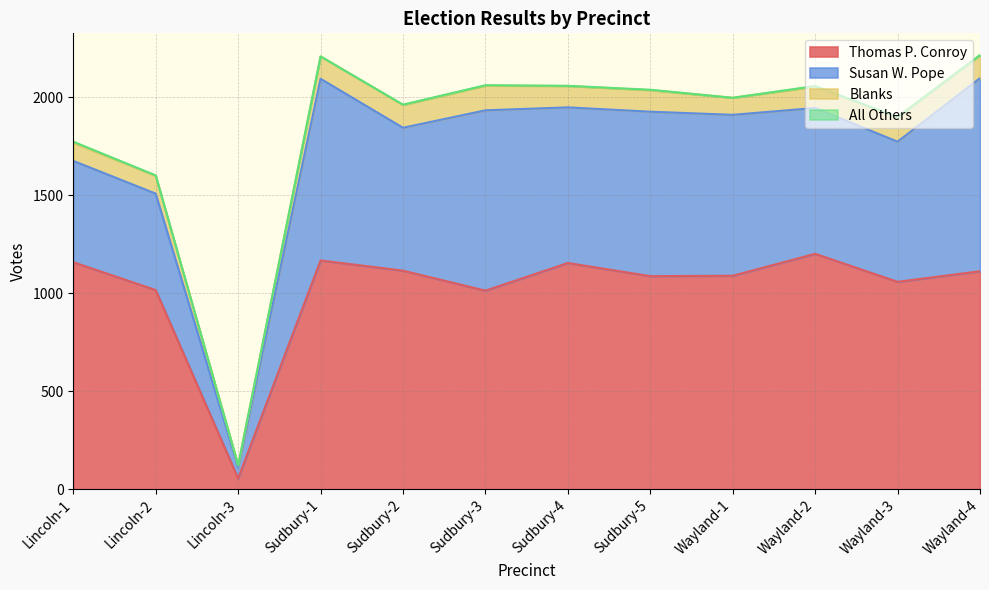

What is the difference between the second highest and minimum values in the Susan W. Pope series?

871